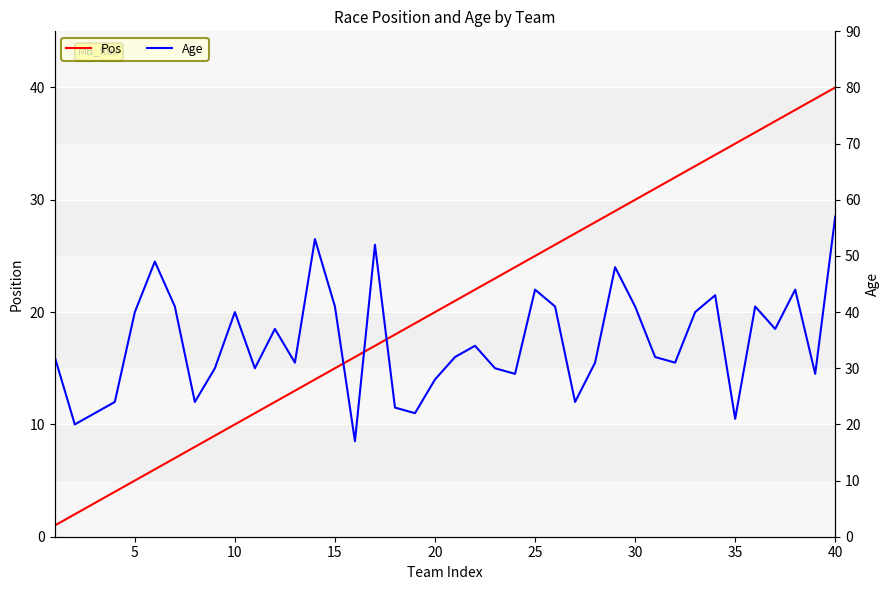

What is the highest value of the Pos series?

40